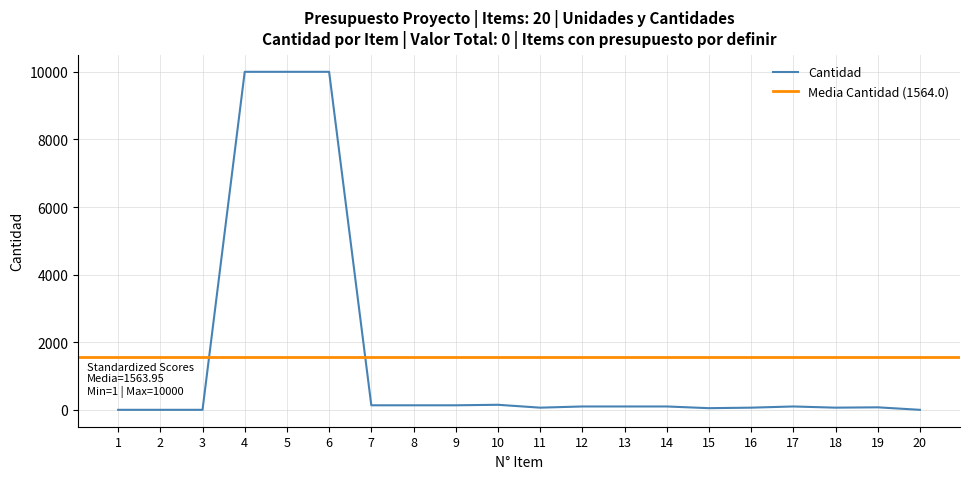

List the labels in order of value, largest first.

4, 5, 6, 10, 7, 8, 9, 12, 13, 14, 17, 19, 11, 16, 18, 15, 1, 2, 3, 20